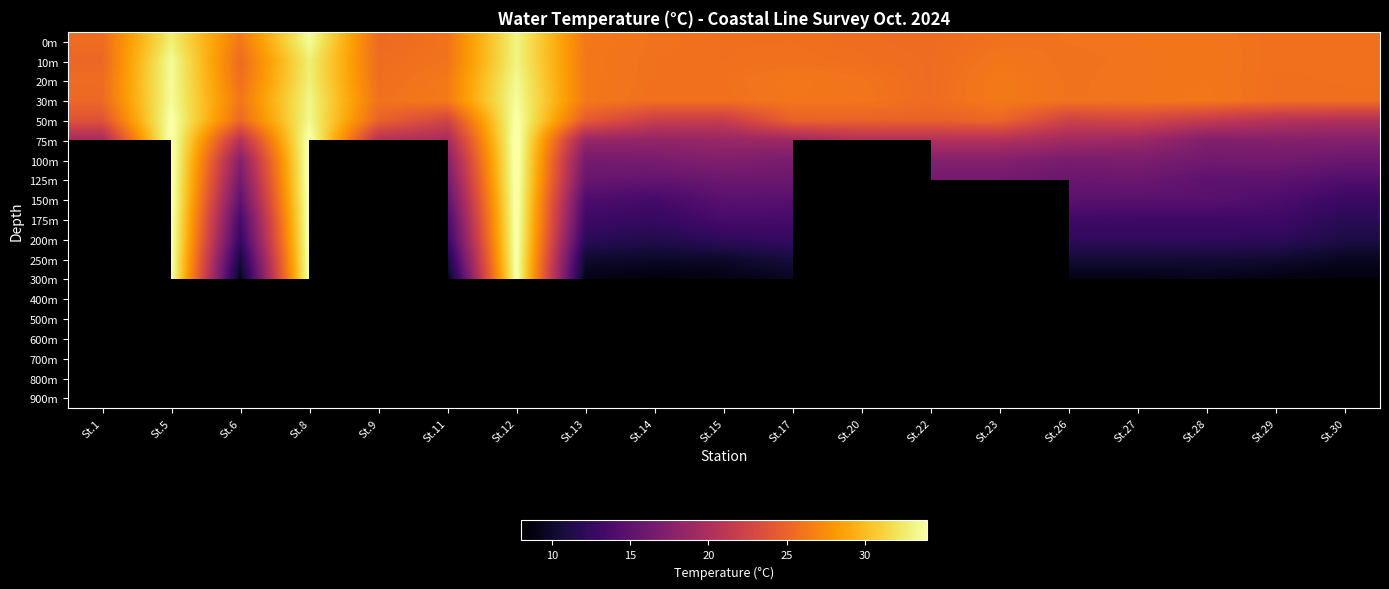

How many distinct data groups are displayed?

19